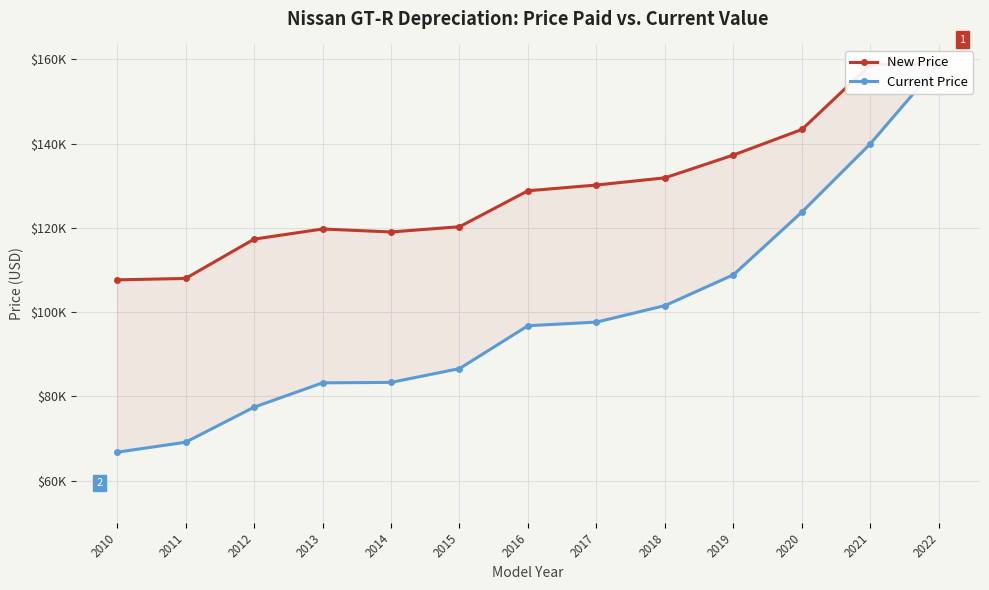

At which label does New Price reach its peak?

2022